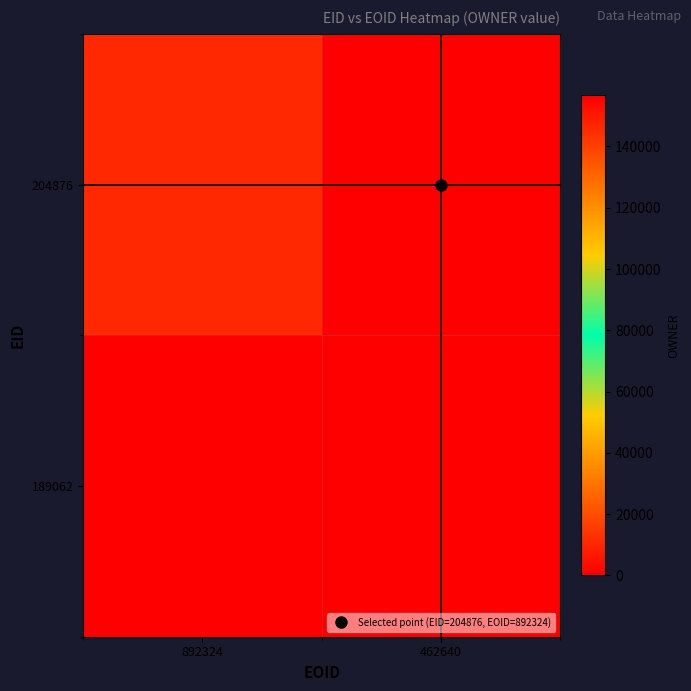

Reading left to right, extract all data points from this chart.

204876: 892324=10774	462640=0
189062: 892324=0	462640=156737